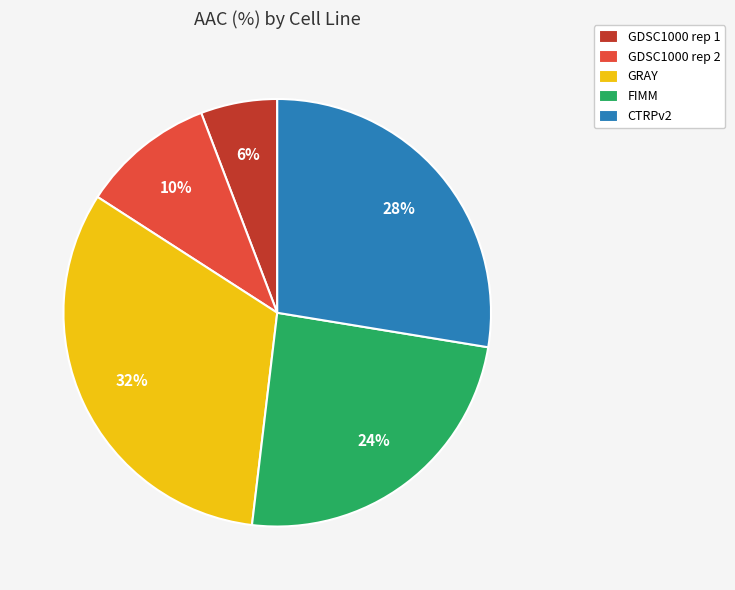

Which category has the biggest portion of the pie?

GRAY